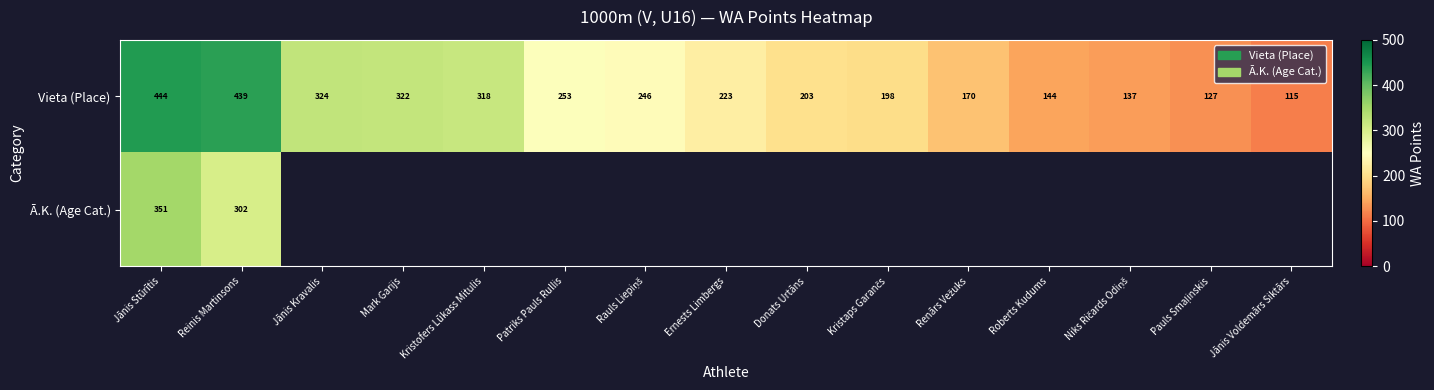

What is the difference between the maximum and minimum values in the Vieta (Place) series?

329